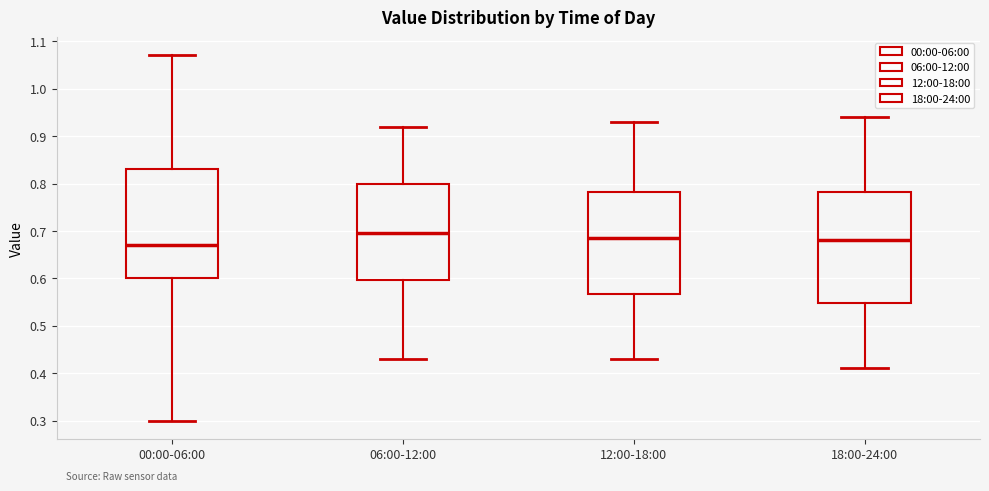

Reading left to right, transcribe this box plot: for each box, give where its median line is, the range the box spans, and where its two whiskers end, as read against the y-axis. The values are not printed on the chart, so give them approximately, as read against the axis.

00:00-06:00: median 0.67, box 0.60 to 0.83, whiskers 0.30 to 1.07
06:00-12:00: median 0.70, box 0.60 to 0.80, whiskers 0.43 to 0.92
12:00-18:00: median 0.69, box 0.57 to 0.78, whiskers 0.43 to 0.93
18:00-24:00: median 0.68, box 0.55 to 0.78, whiskers 0.41 to 0.94